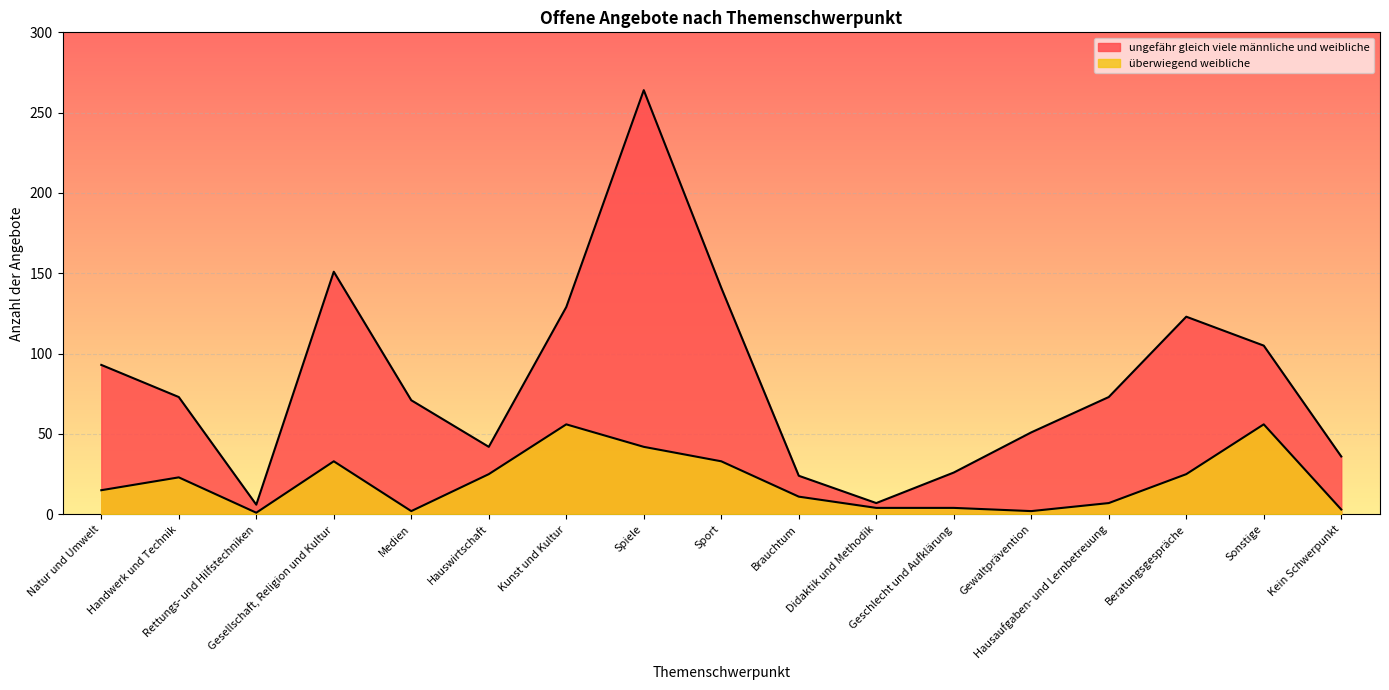

How many lines are shown in the chart?

2